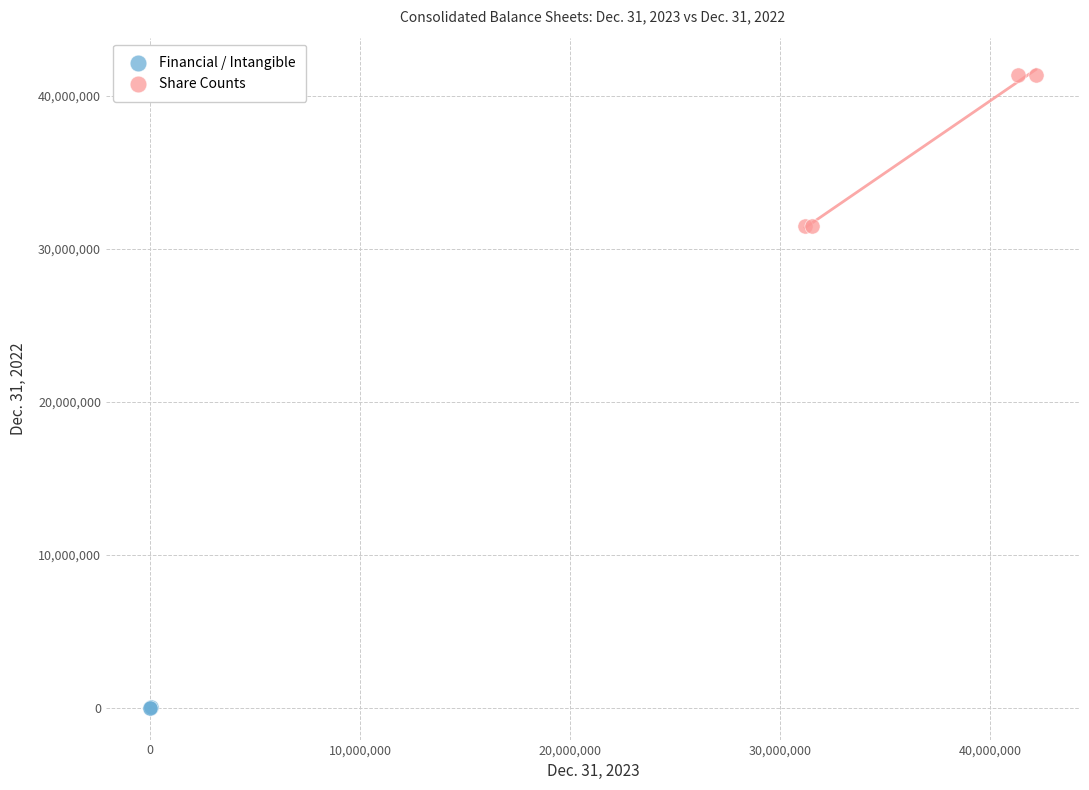

Which series contains the highest Y value?

Share Counts